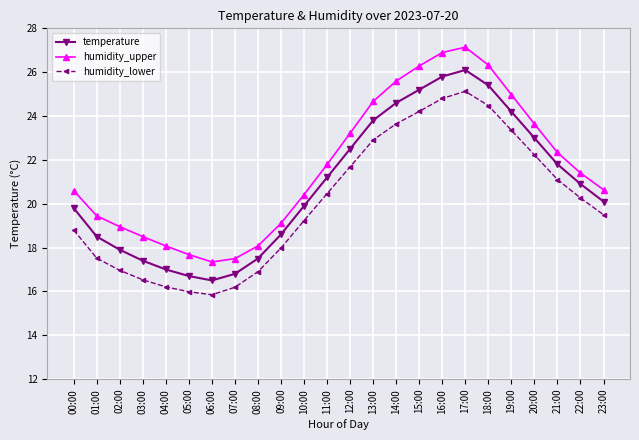

What is the difference between the maximum and second lowest values in the humidity_lower series?

9.1